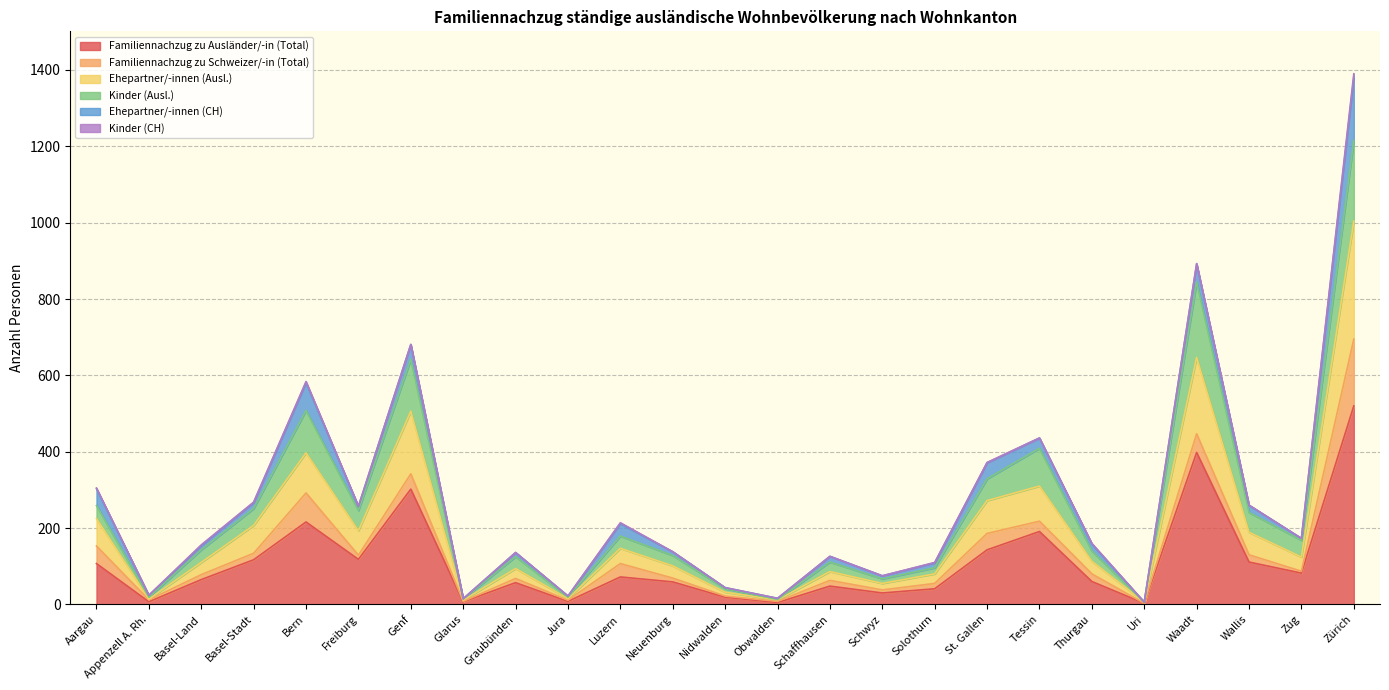

Where is Familiennachzug zu Ausländer/-in (Total) nearest to the value 261?

Genf